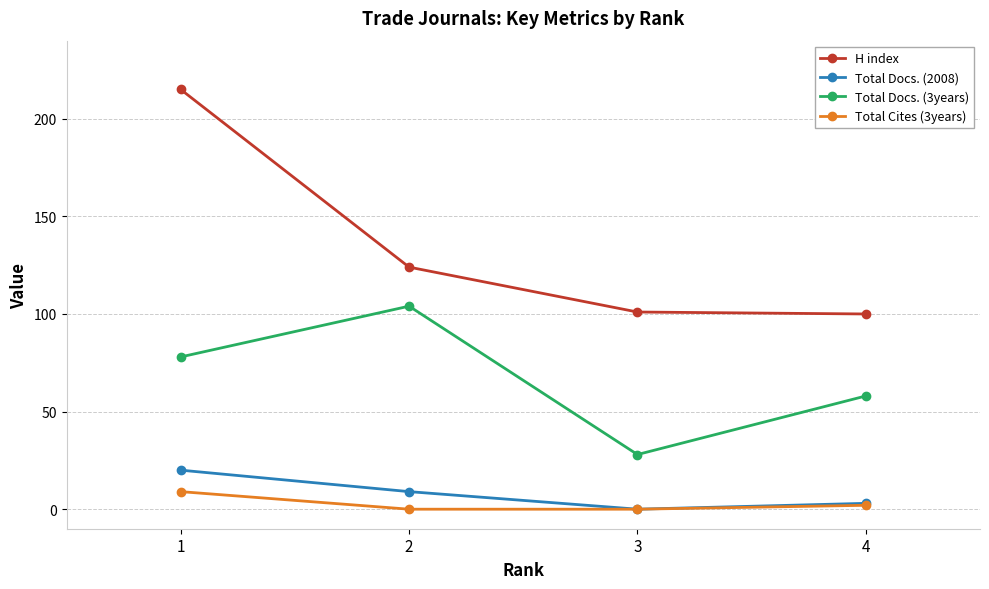

The value of H index at 1 is 55. True or false?

False